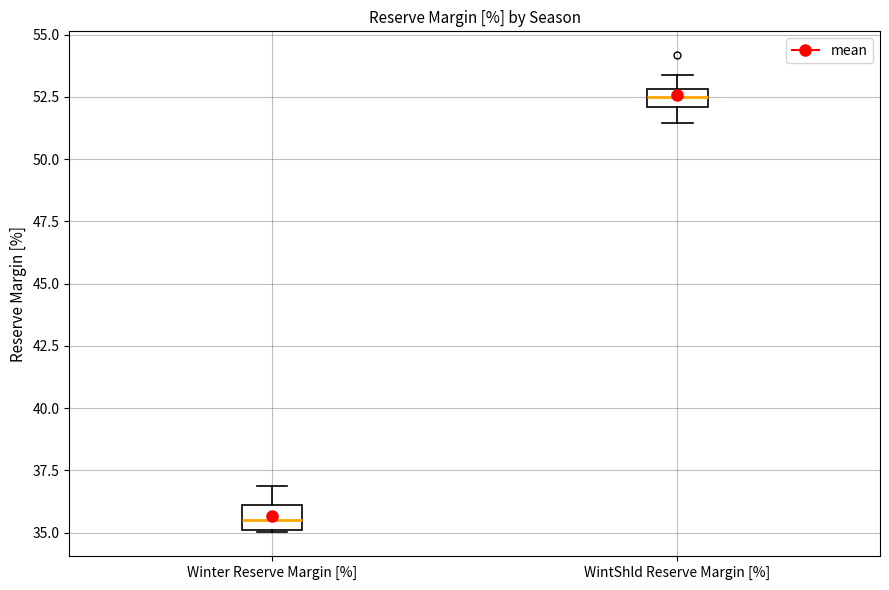

Where is the upper edge of the box for WintShld Reserve Margin [%] on the y-axis? The values are not printed on the chart, so give them approximately, as read against the axis.

53.0